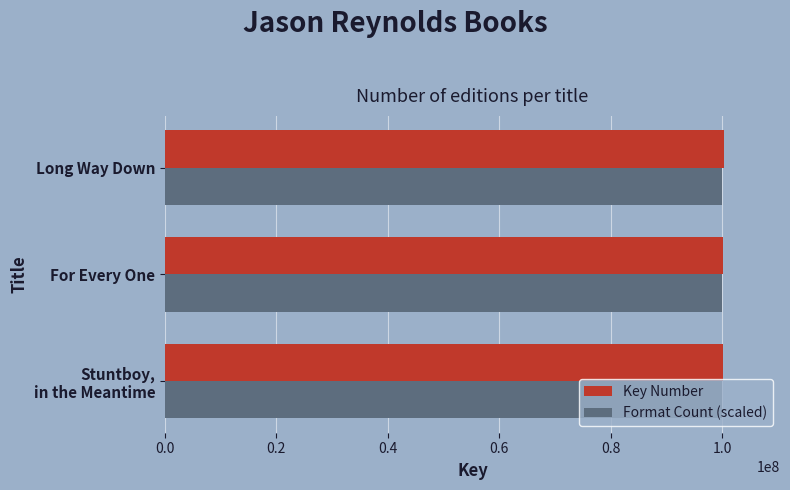

True or false: Format Count (scaled) has a value of 66827148 at Long Way Down.

False